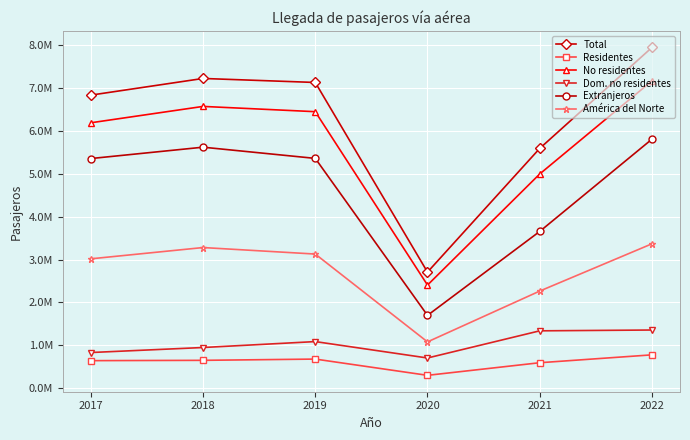

Which series changed the most between 2019 and 2022?

Total